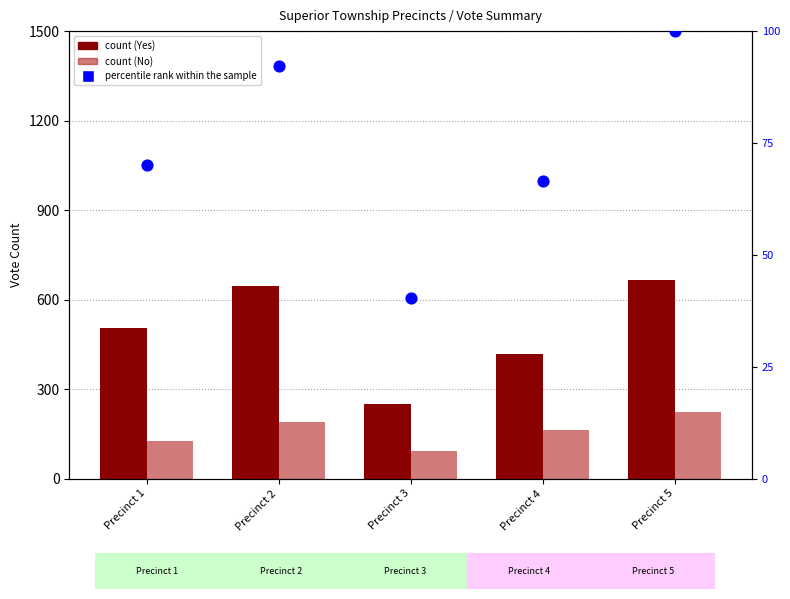

Which series has the largest Y range (max minus min)?

Yes (count)